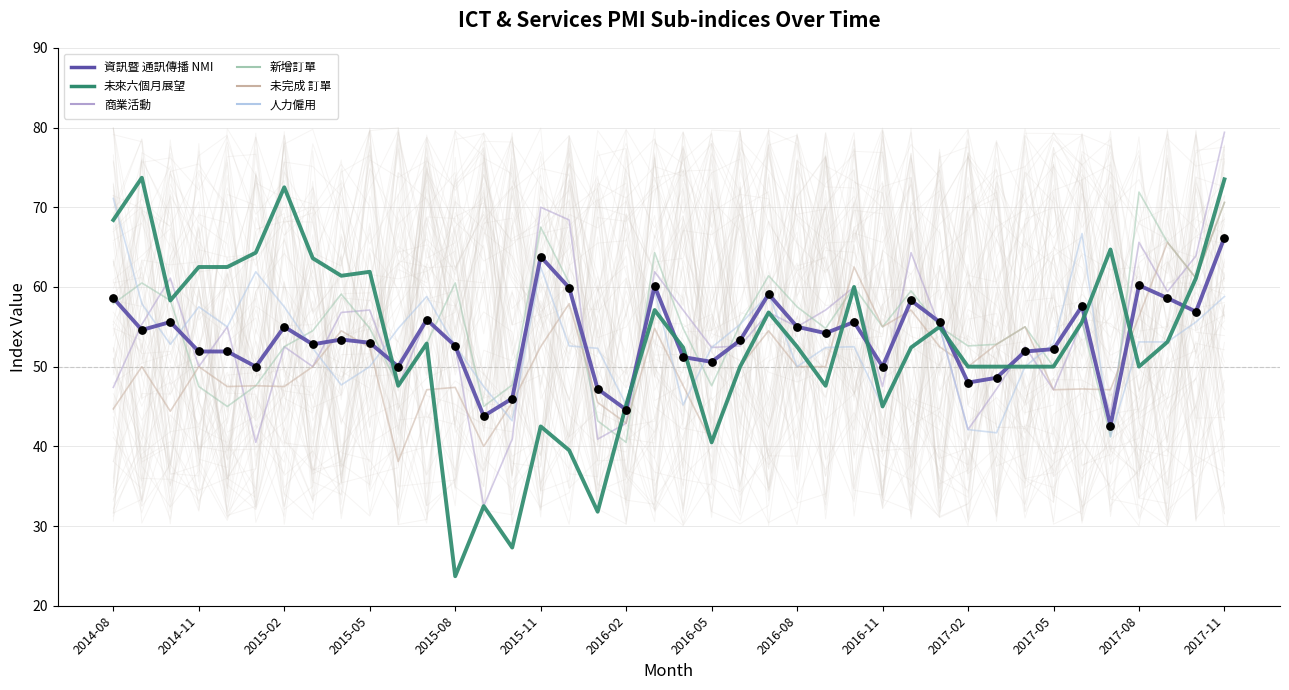

Which series has the largest total across all categories?

新增訂單